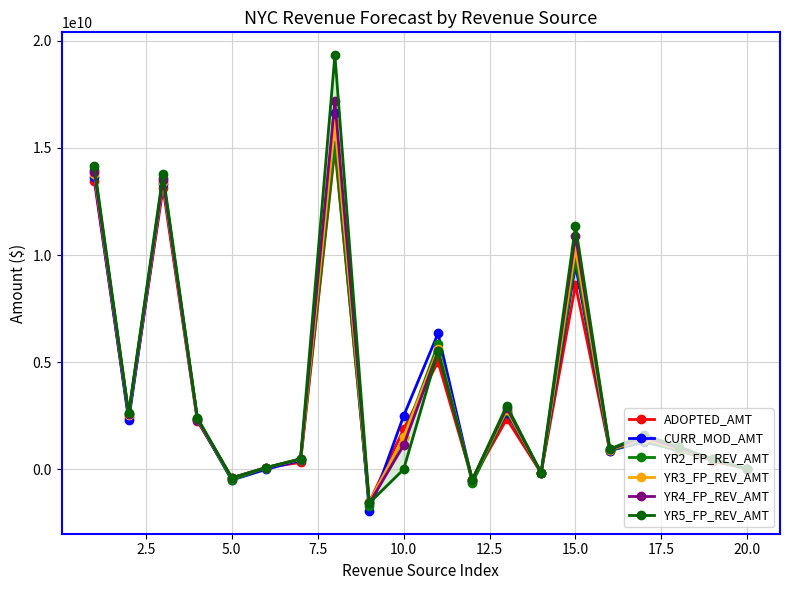

What is the difference between the maximum and minimum values in the YR5_FP_REV_AMT series?

20904000000